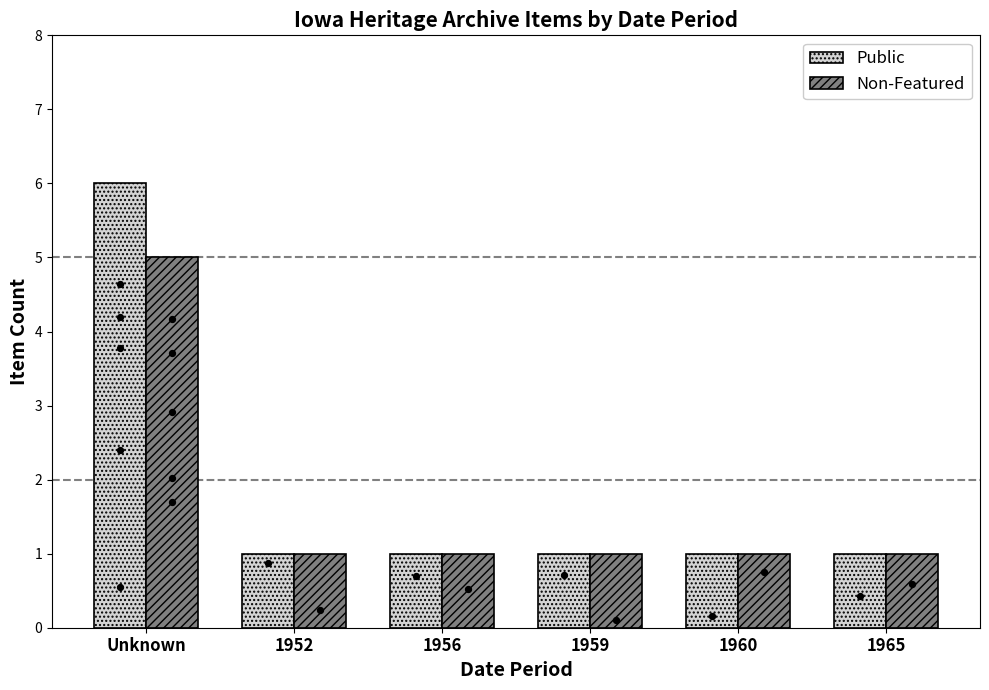

Which series has the largest total across all categories?

Public